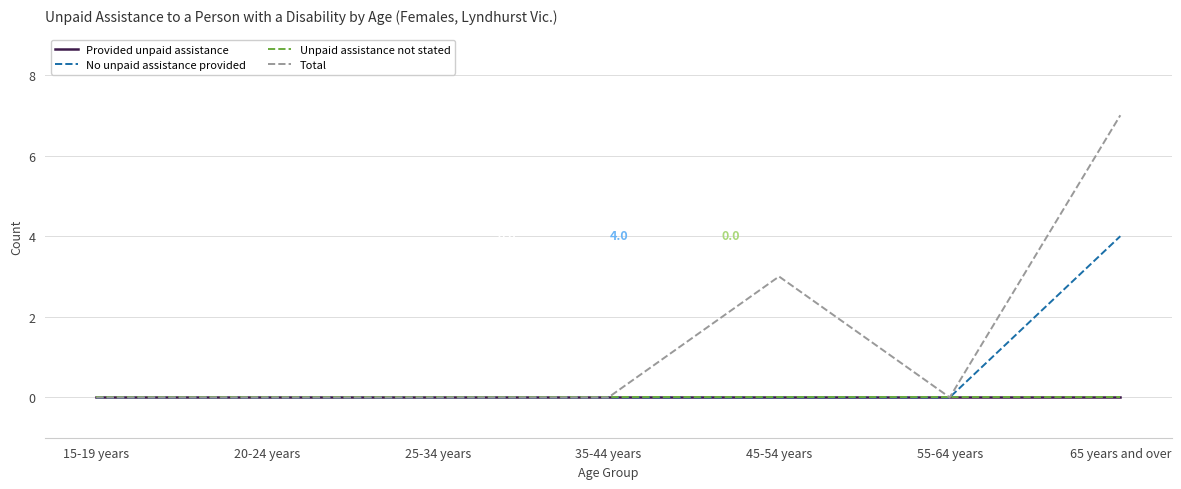

True or false: Total and Unpaid assistance not stated cross at least once.

False